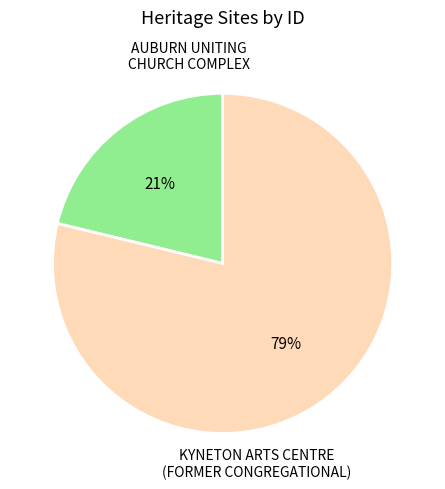

To the nearest percent, what is the difference between the largest and smallest slice percentages?

58%